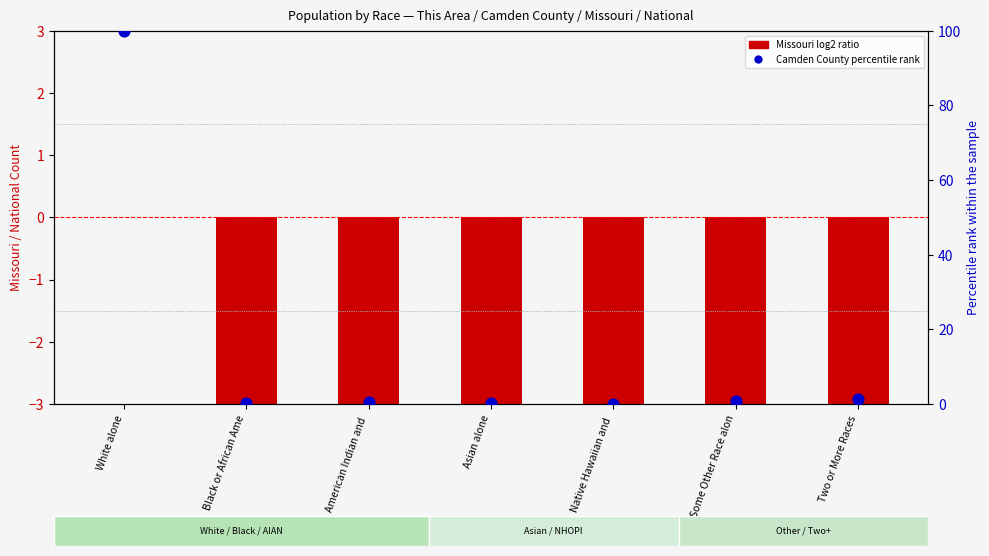

At how many categories does at least one series exceed 26?

1